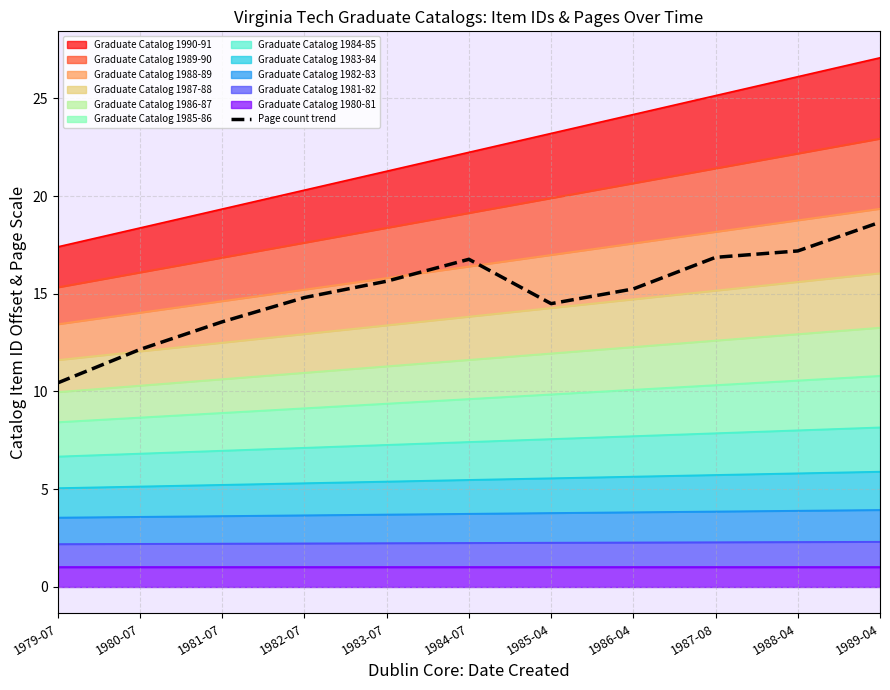

What is the ratio of the value at 1982-07 to the value at 1981-07?

1.1